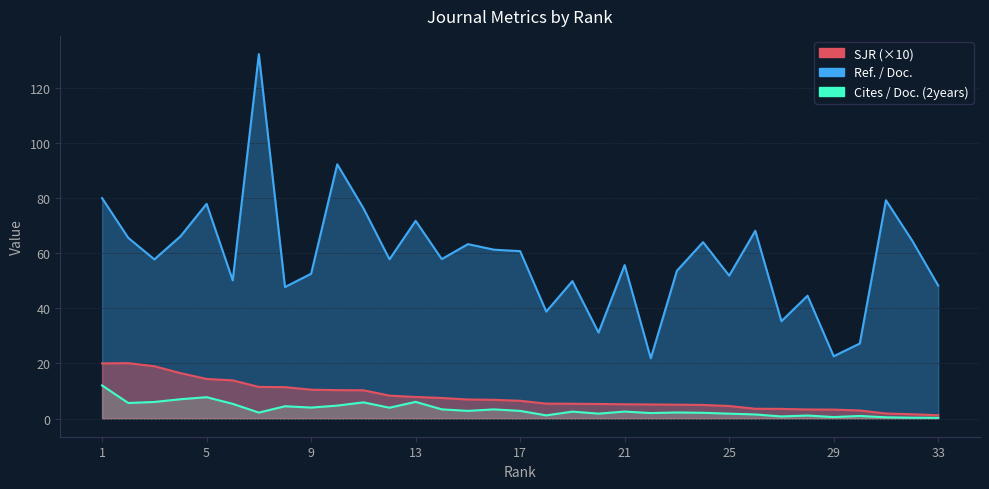

At which category does the chart reach its peak across all series?

7